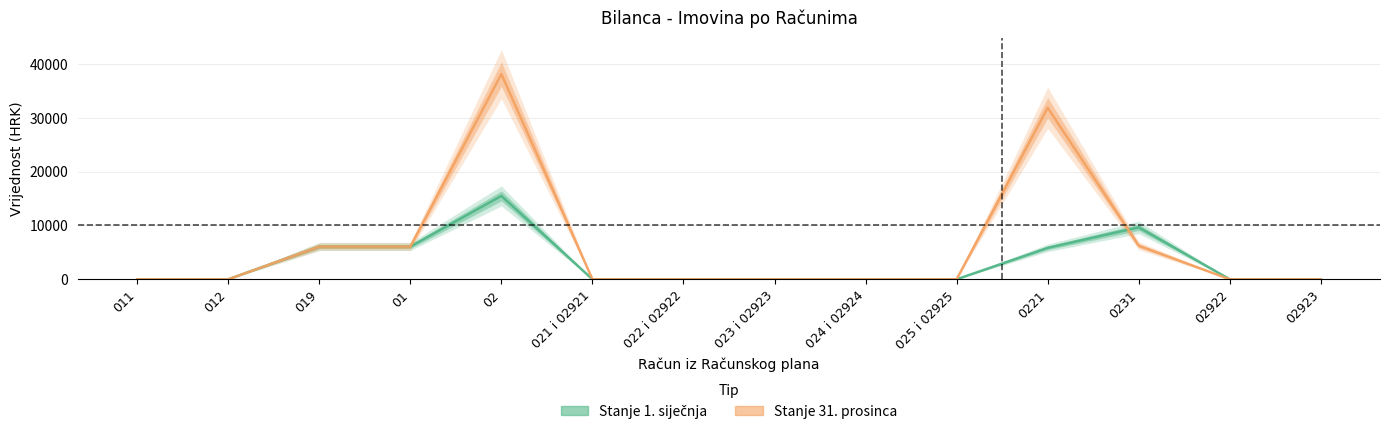

Reading right to left, transcribe all the data shown in this chart.

Stanje 1. siječnja: 02923=0.0	02922=0.0	0231=9639.5	0221=5835.1	025 i 02925=0.0	024 i 02924=0.0	023 i 02923=0.0	022 i 02922=0.0	021 i 02921=0.0	02=15474.6	01=6075.9	019=6075.9	012=0.0	011=0.0
Stanje 31. prosinca: 02923=0.0	02922=0.0	0231=6237.3	0221=31835.7	025 i 02925=0.0	024 i 02924=0.0	023 i 02923=0.0	022 i 02922=0.0	021 i 02921=0.0	02=38073.0	01=6075.9	019=6075.9	012=0.0	011=0.0